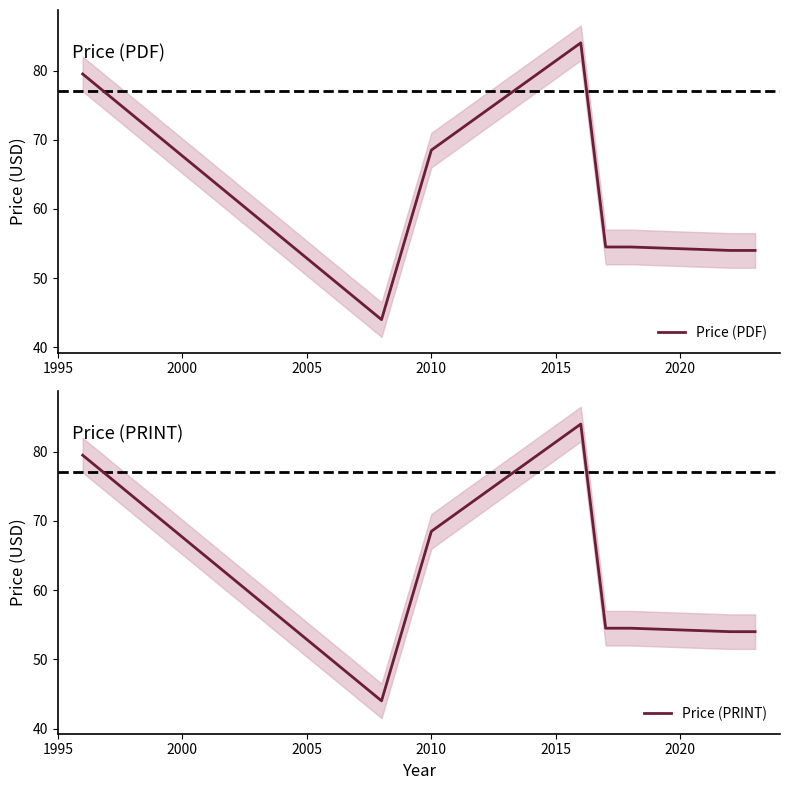

How many series are shown in this chart?

2